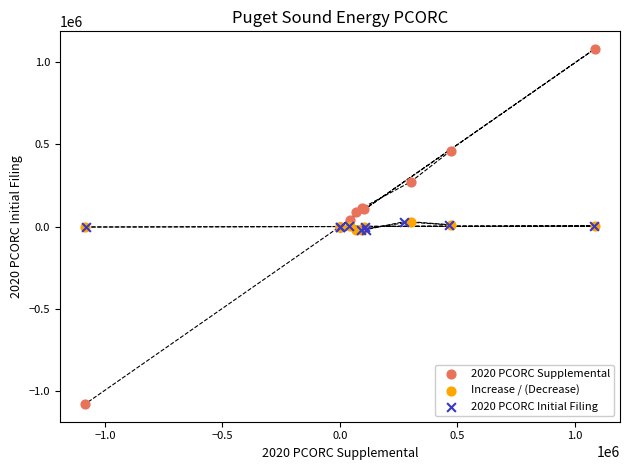

Which series contains the lowest Y value?

2020 PCORC Supplemental